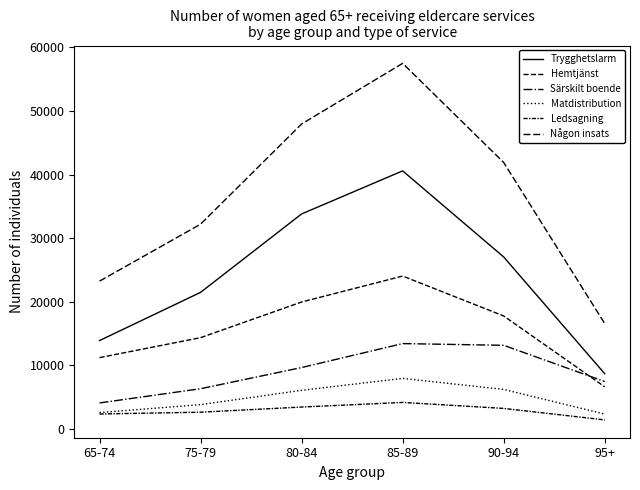

What is the value of the Trygghetslarm point at the 6th from the left?

8676